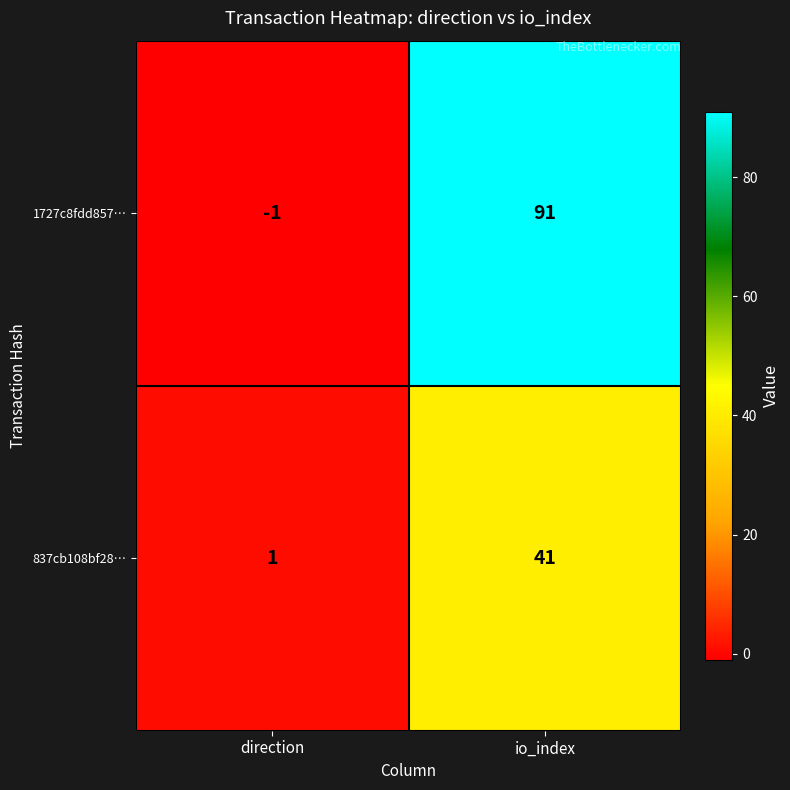

True or false: 1727c8fdd857… has a value of -1 at direction.

True